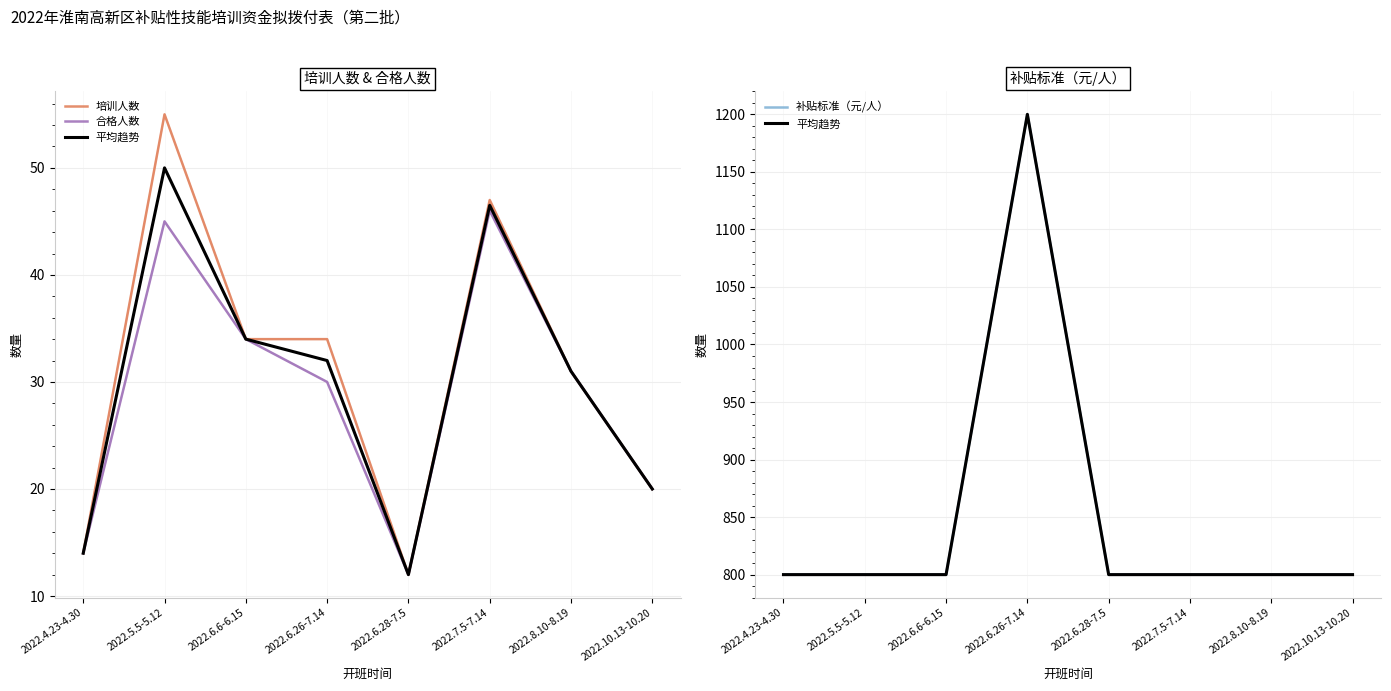

Which series has the largest range (max minus min)?

平均趋势